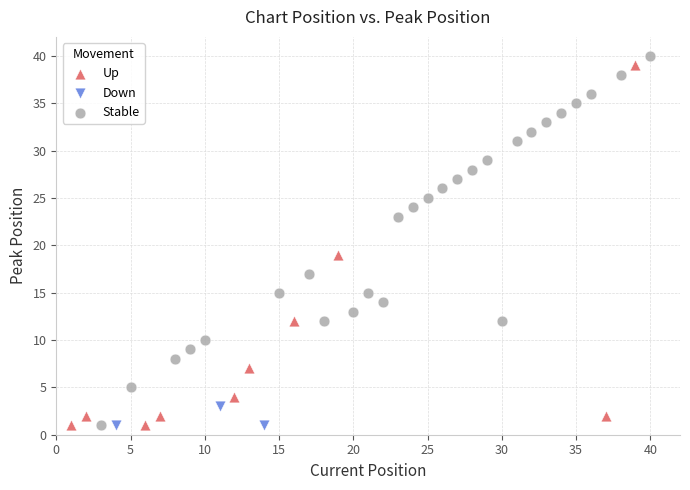

What are all the series names shown in the legend?

Up, Down, Stable